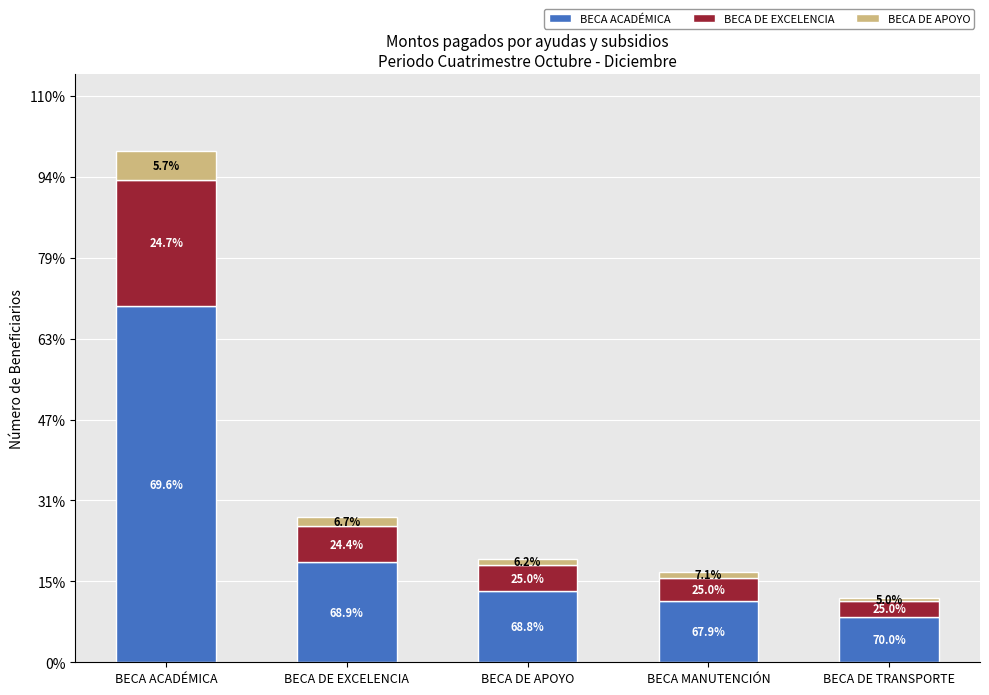

Which has a higher value, BECA DE APOYO or BECA DE EXCELENCIA?

BECA DE EXCELENCIA